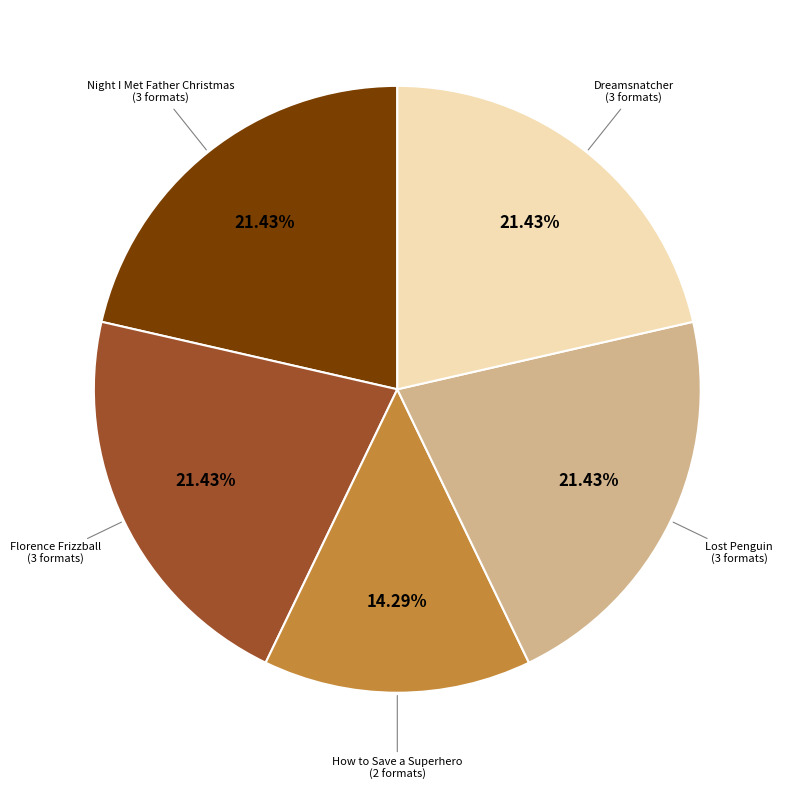

Approximately how many times larger is the value at How to Save a Superhero compared to Night I Met Father Christmas?

0.7